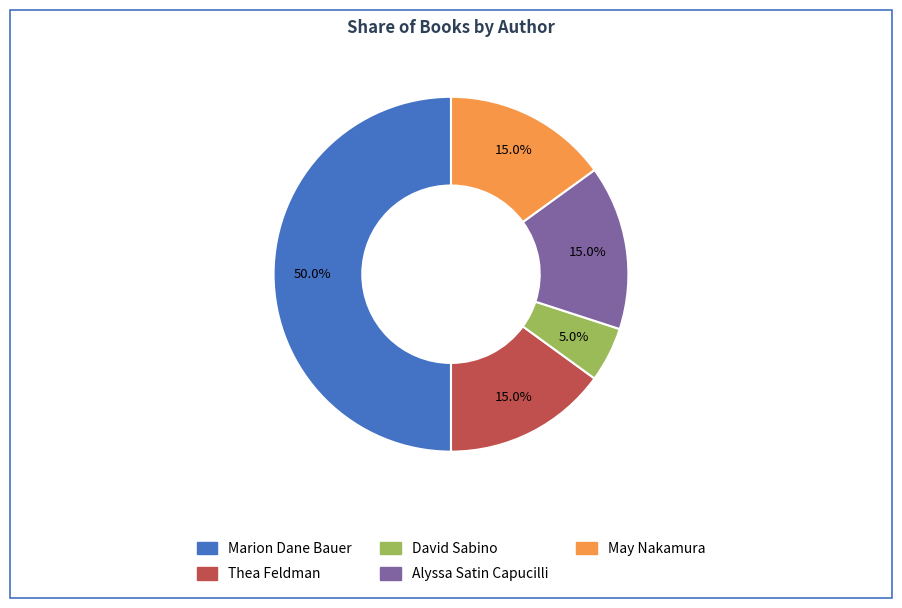

Which slice is the smallest?

David Sabino (144822350)